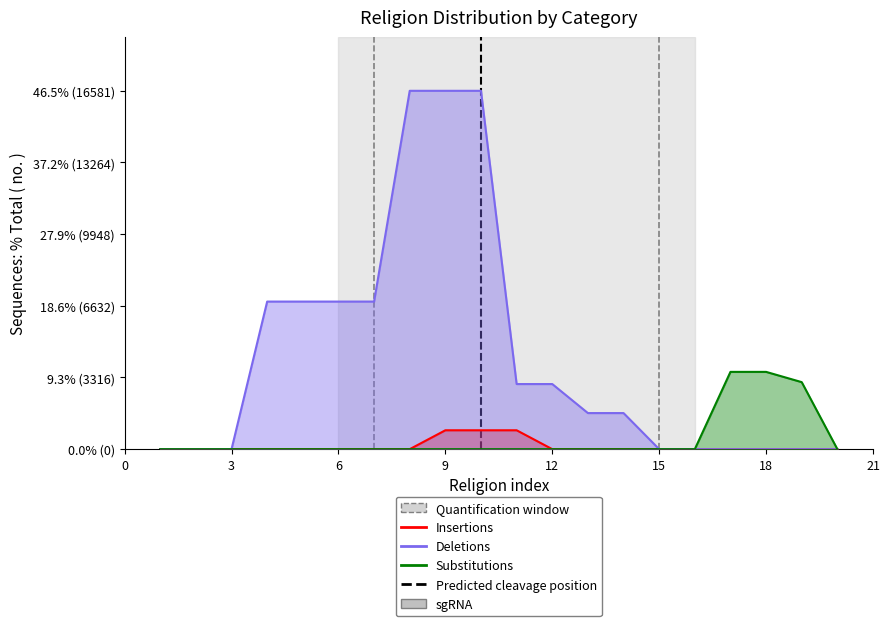

Reading left to right, extract all data points from this chart.

Insertions: 1=0	2=0	3=0	4=0	5=0	6=0	7=0	8=0	9=874	10=874	11=874	12=0	13=0	14=0	15=0	16=0	17=0	18=0	19=0	20=0
Deletions: 1=0	2=0	3=0	4=6829	5=6829	6=6829	7=6829	8=16581	9=16581	10=16581	11=3013	12=3013	13=1670	14=1670	15=0	16=0	17=0	18=0	19=0	20=0
Substitutions: 1=0	2=0	3=0	4=0	5=0	6=0	7=0	8=0	9=0	10=0	11=0	12=0	13=0	14=0	15=0	16=0	17=3576	18=3576	19=3101	20=0